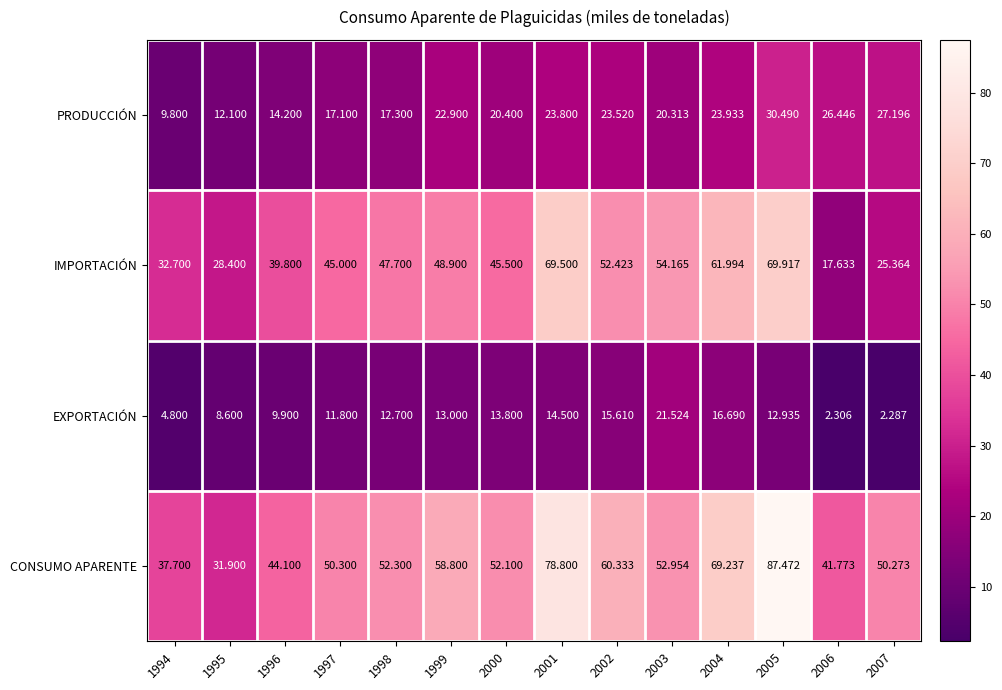

Rank the series by their average value, from highest to lowest.

CONSUMO APARENTE, IMPORTACIÓN, PRODUCCIÓN, EXPORTACIÓN